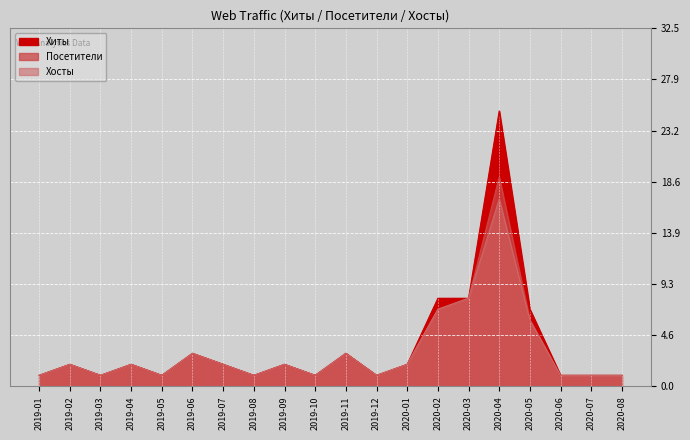

True or false: Хиты and Посетители intersect in this chart.

False